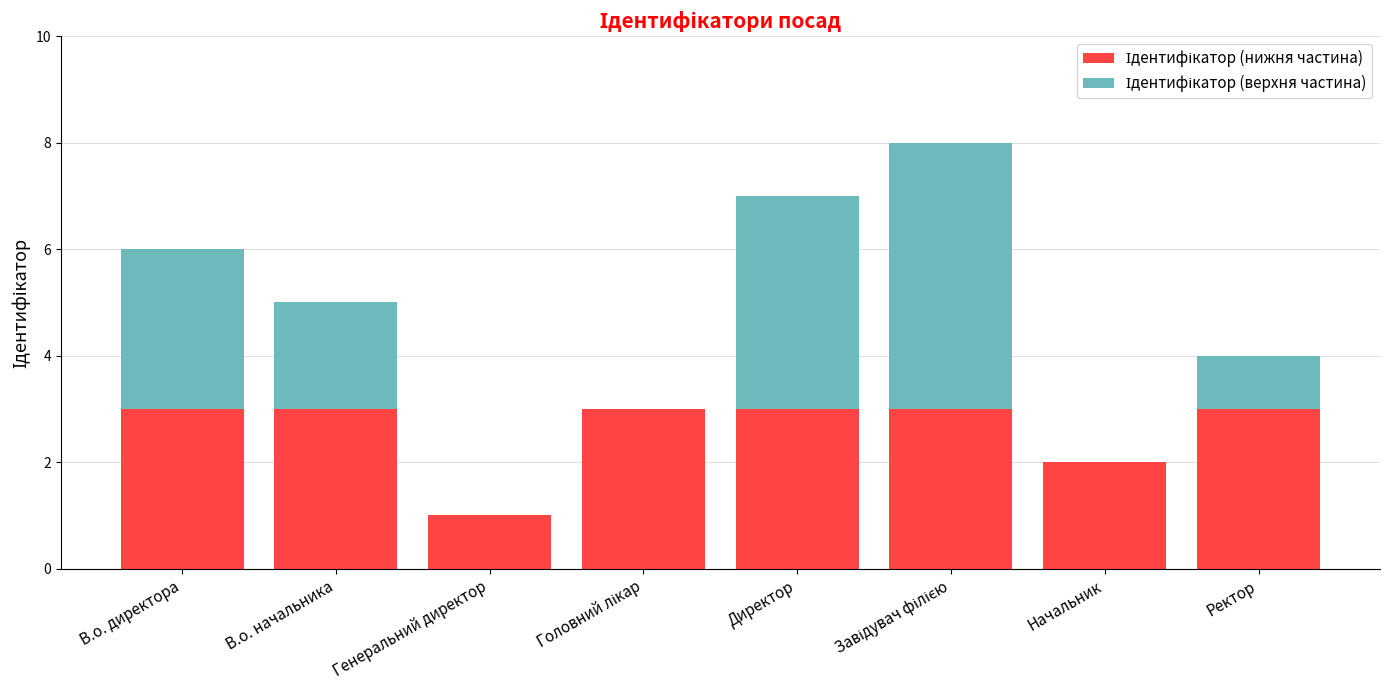

Which has a higher value, Директор or Завідувач філією?

Директор